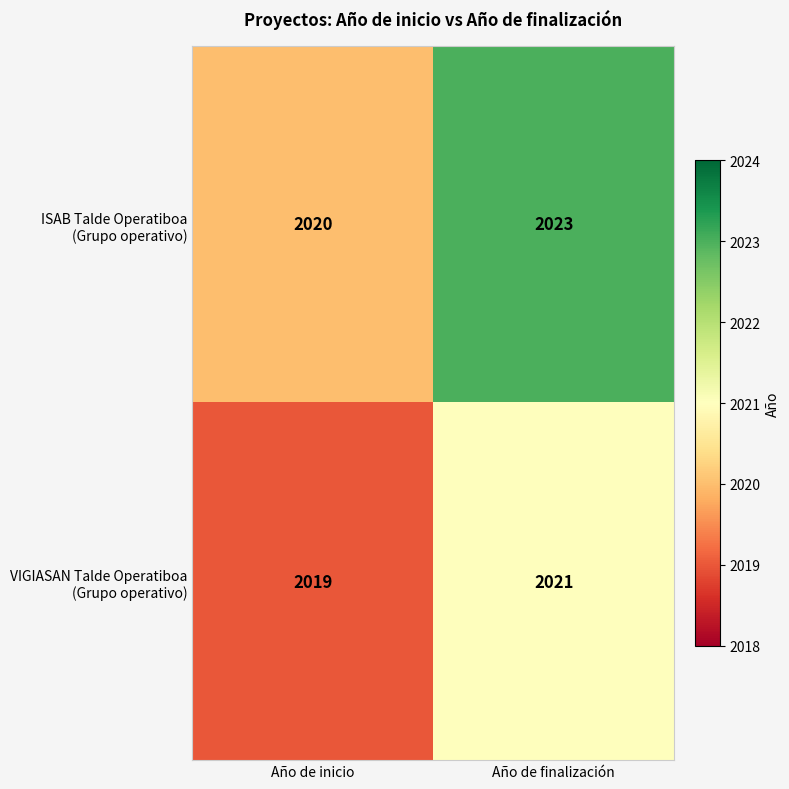

What is the maximum value shown in the chart?

2023